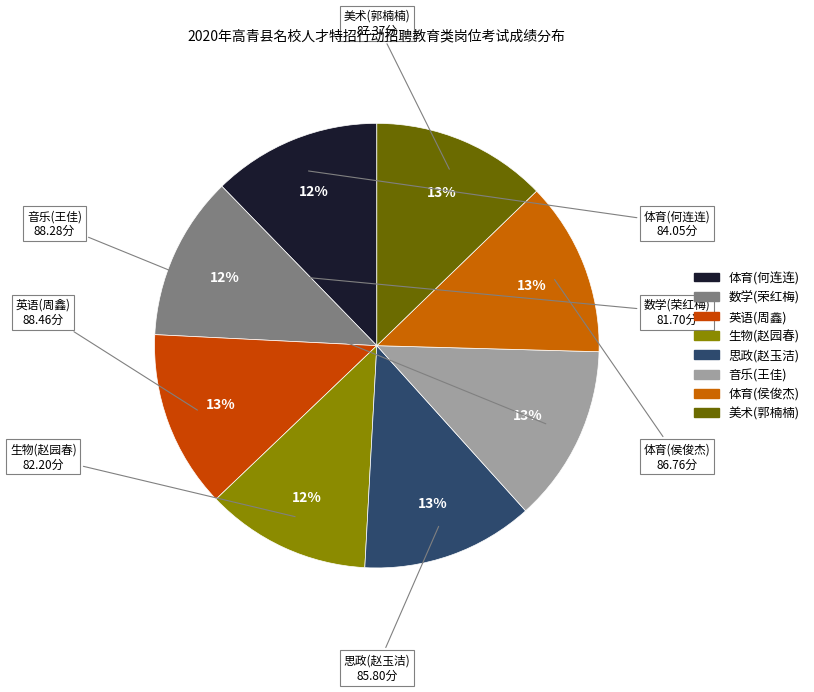

Which has a higher value, 数学(荣红梅) or 思政(赵玉洁)?

思政(赵玉洁)